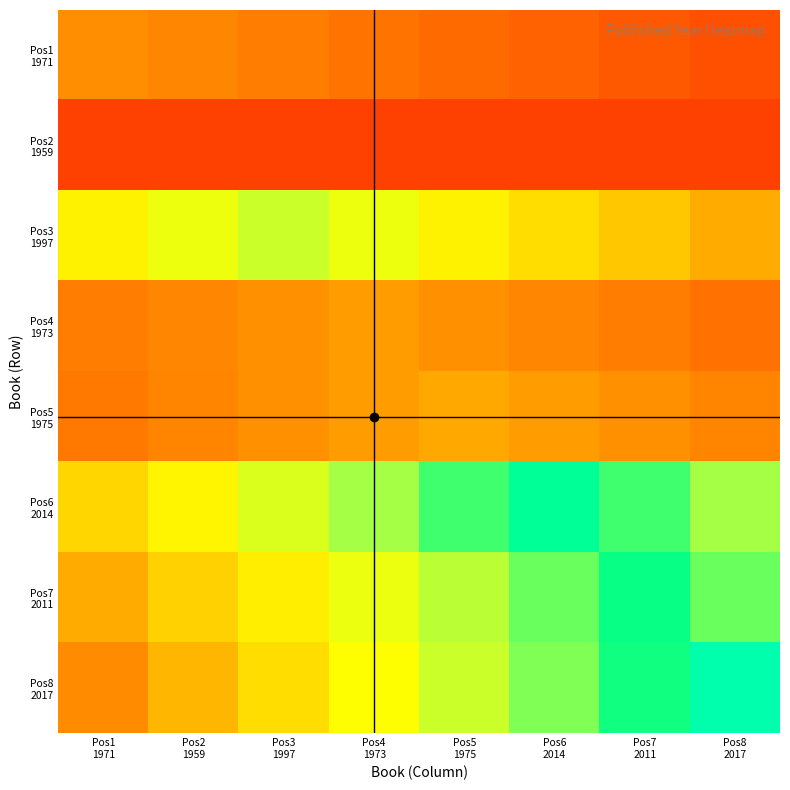

What is the total value across all series at Pos4
1973?

15849.8